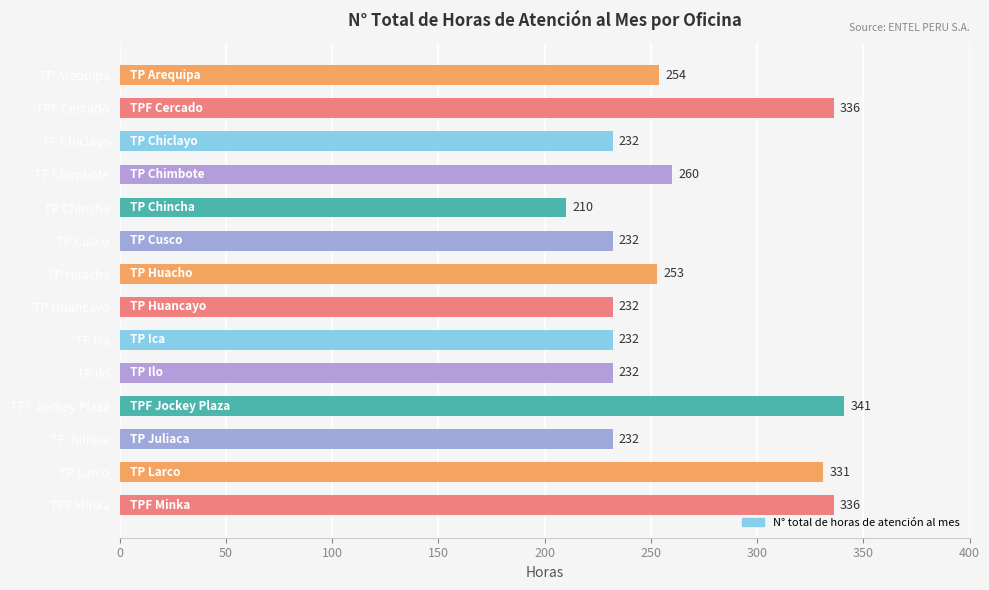

What position from the bottom is TP Larco?

2